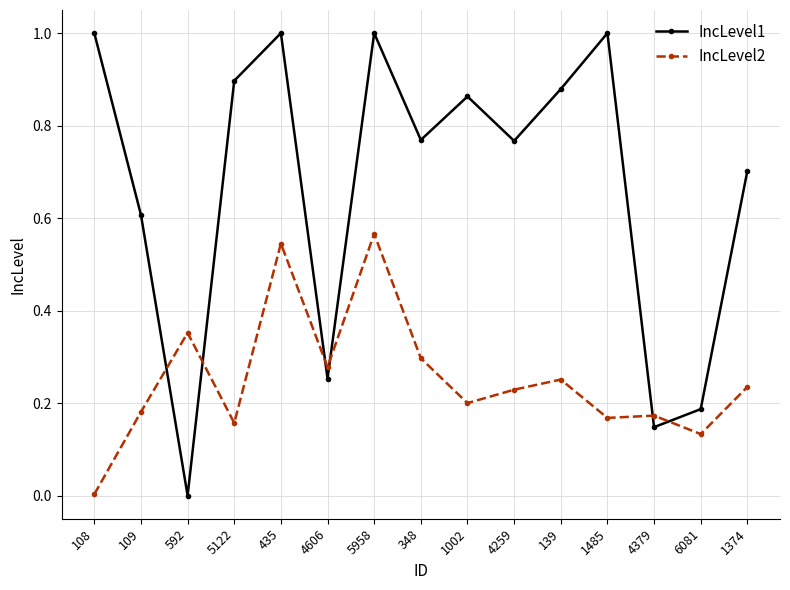

Where is the first local minimum for IncLevel2?

5122